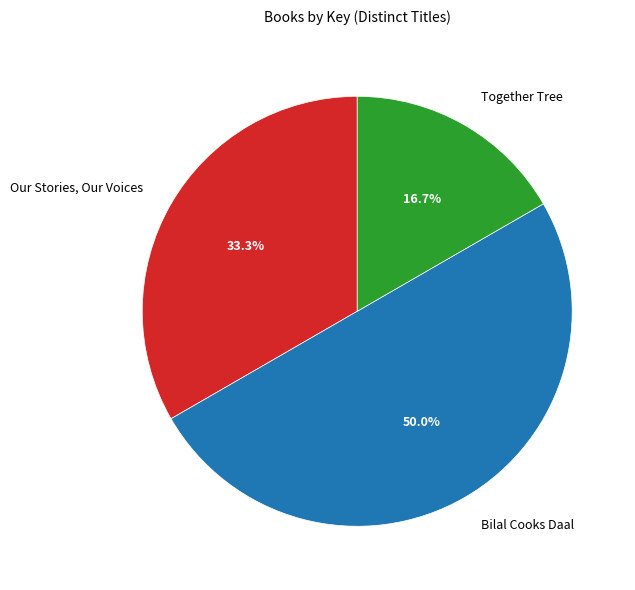

Does Our Stories, Our Voices account for over 50% of the chart?

No